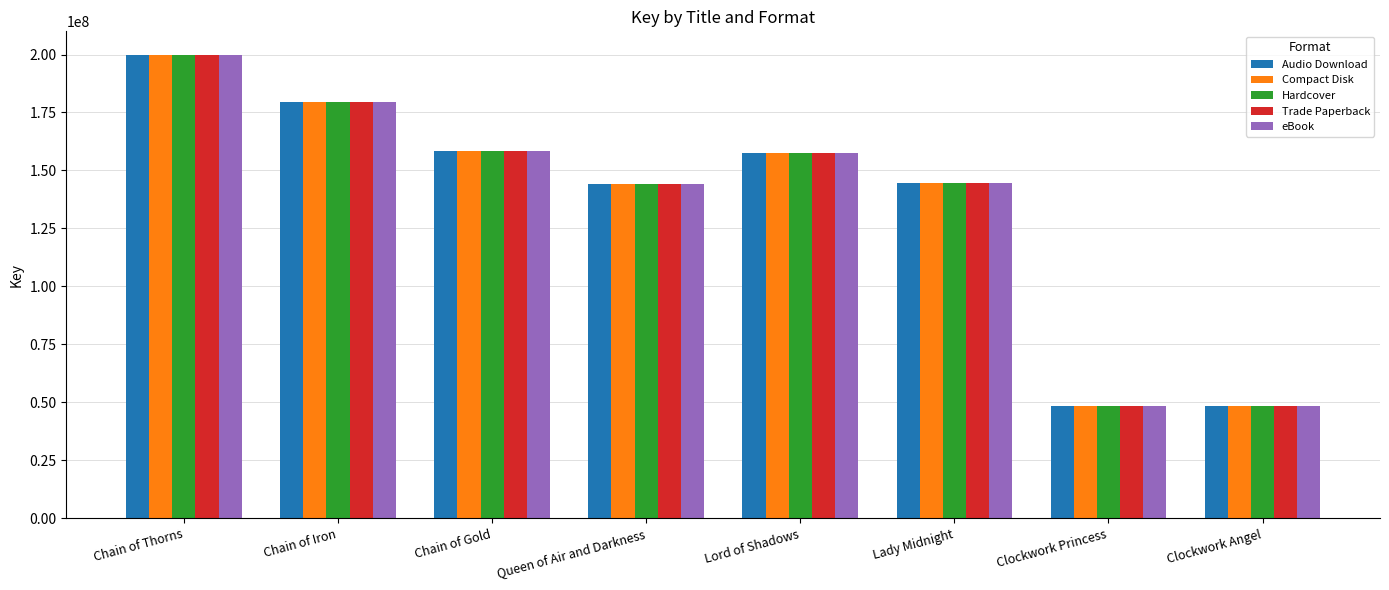

How many bars are there in each group?

5